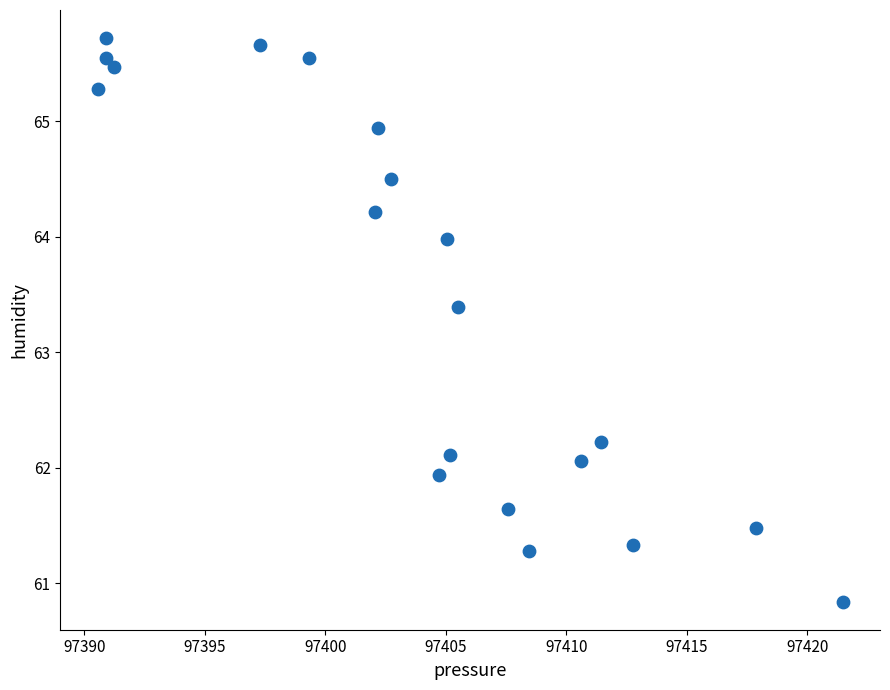

What is the range of X values (max minus min)?

30.9